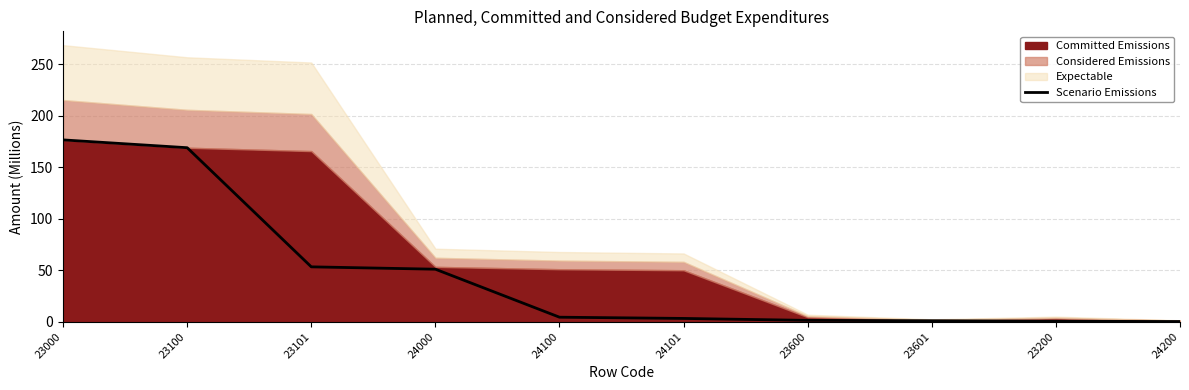

The chart shows a value of 53.3 at 23101. True or false?

True